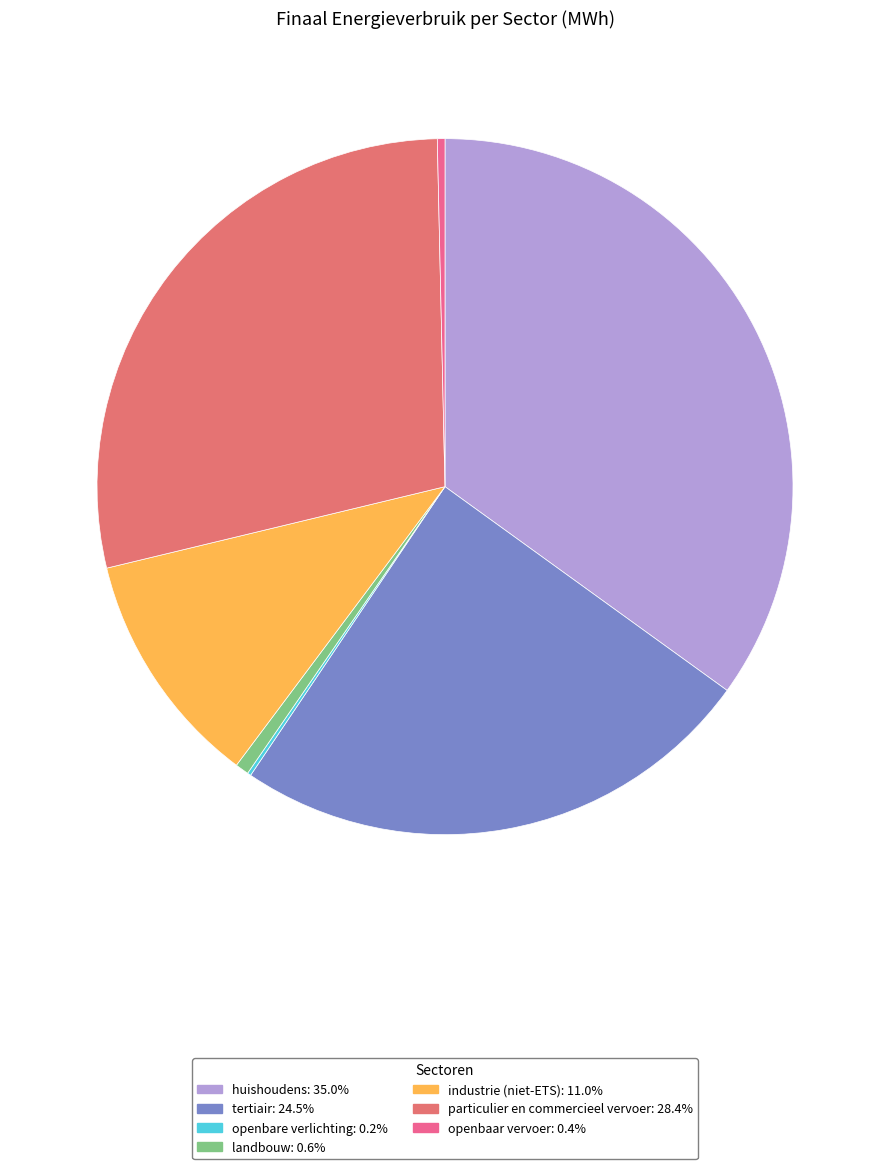

How much of the chart is everything except openbare verlichting?

99.8%